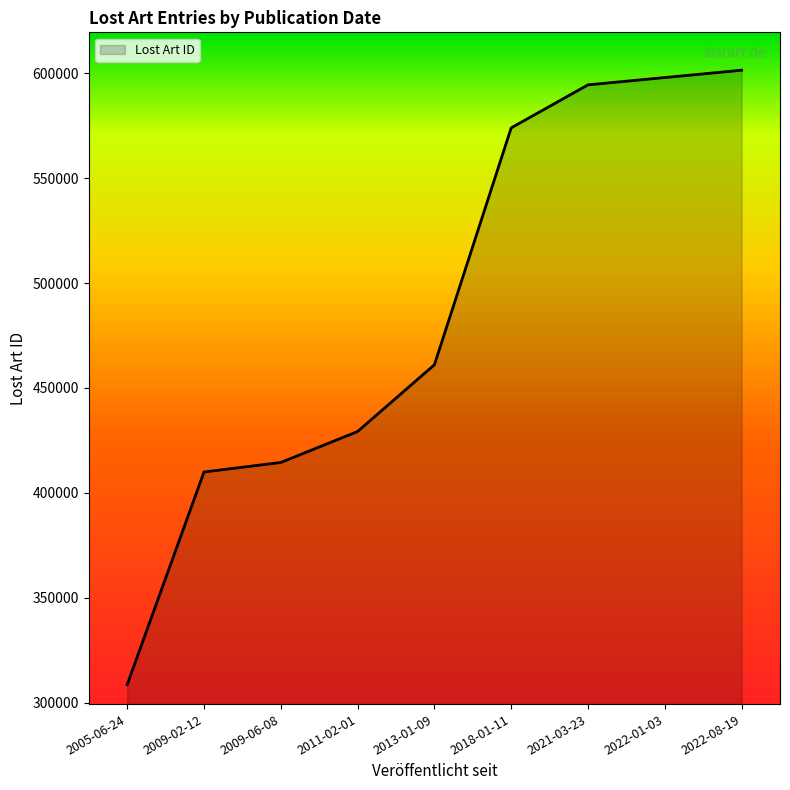

What is the difference between the second highest and minimum values?

289187